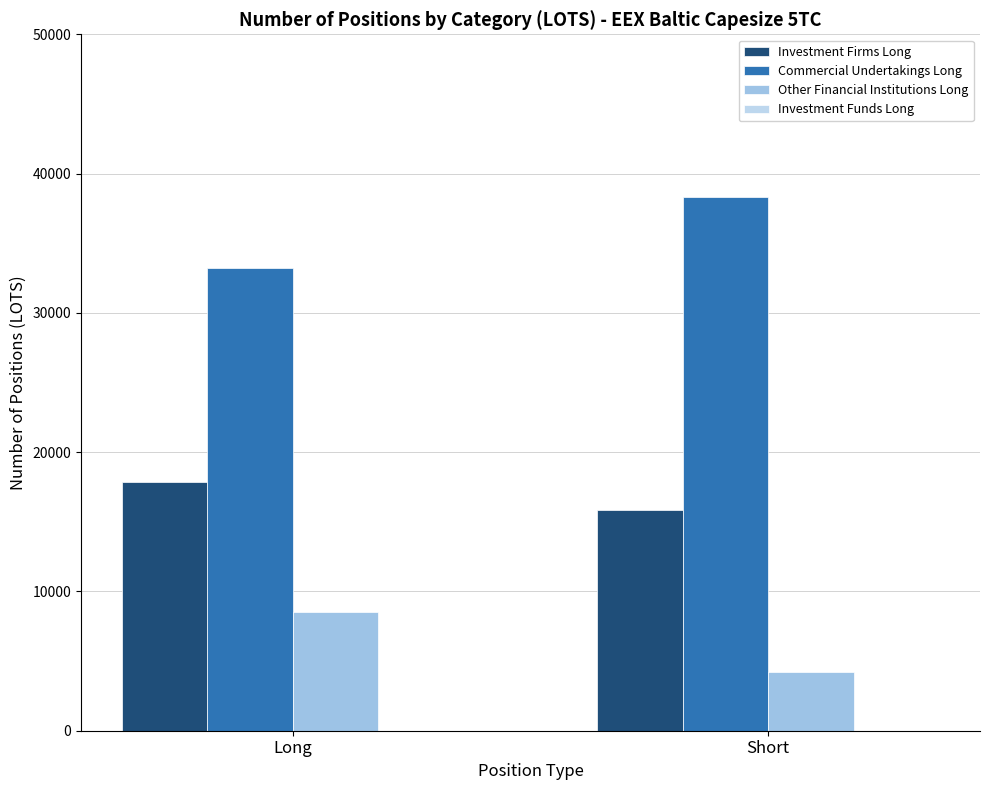

Reading left to right, extract all data points from this chart.

Investment Firms Long: Long=17866.5	Short=15834.0
Commercial Undertakings Long: Long=33190.0	Short=38328.7
Other Financial Institutions Long: Long=8499.4	Short=4227.0
Investment Funds Long: Long=0.0	Short=0.0